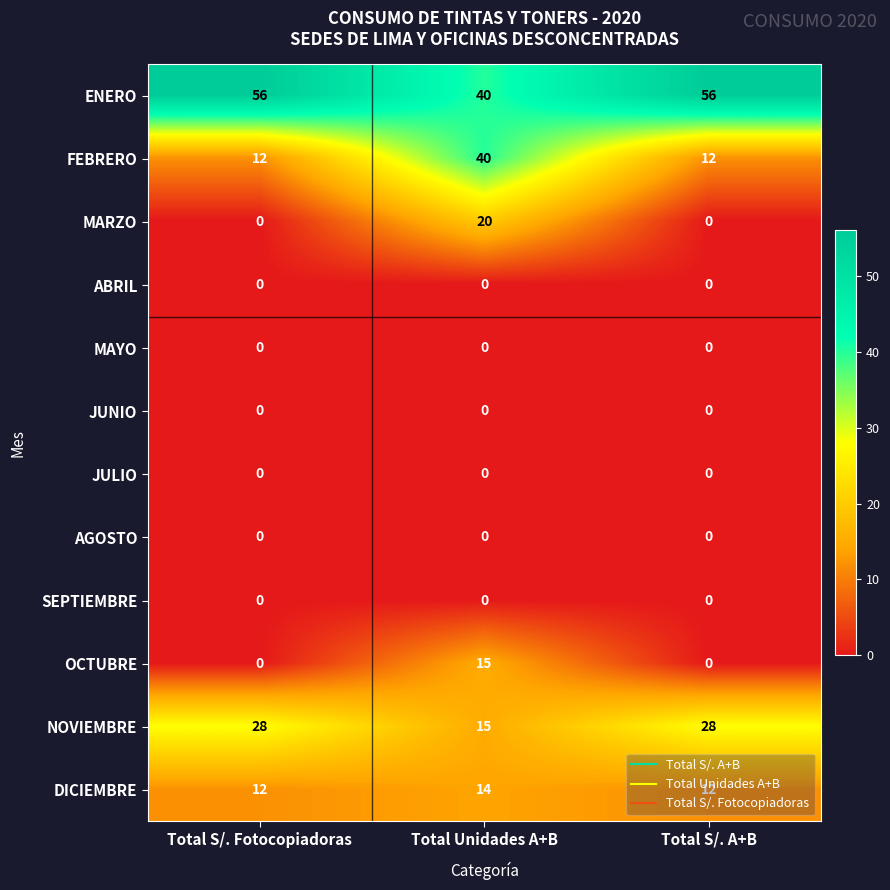

What is the total value across all series at Total S/. A+B?

108